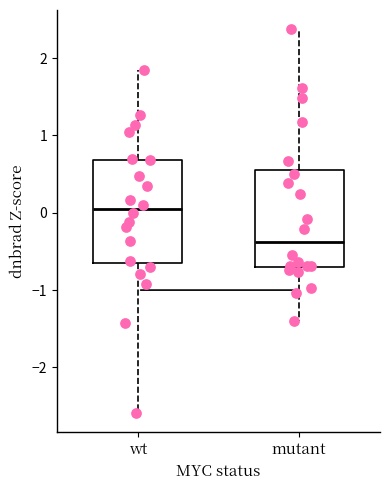

Reading left to right, read every box against the y-axis: the position of its median line, the range the box covers, and the ends of its whiskers. The values are not printed on the chart, so give them approximately, as read against the axis.

wt: median 0.0, box -0.6 to 0.7, whiskers -2.6 to 1.8
mutant: median -0.4, box -0.7 to 0.5, whiskers -1.4 to 2.4